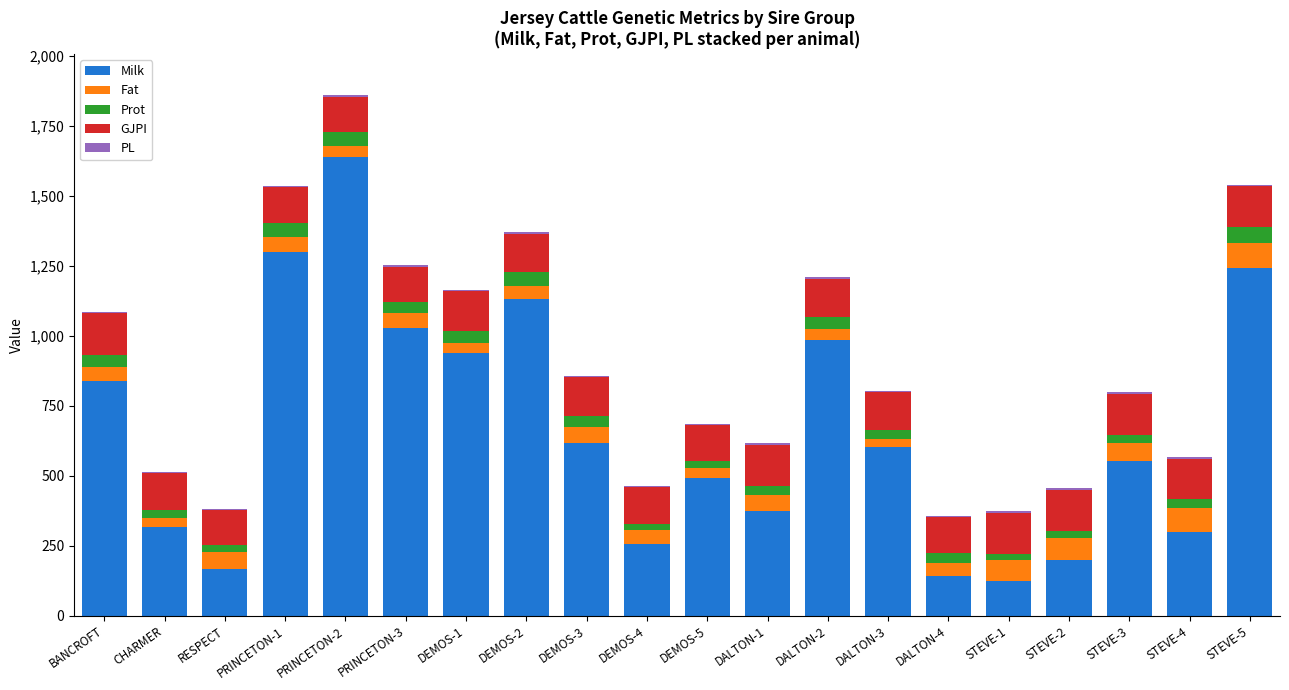

What is the highest value of the Milk series?

1639.0